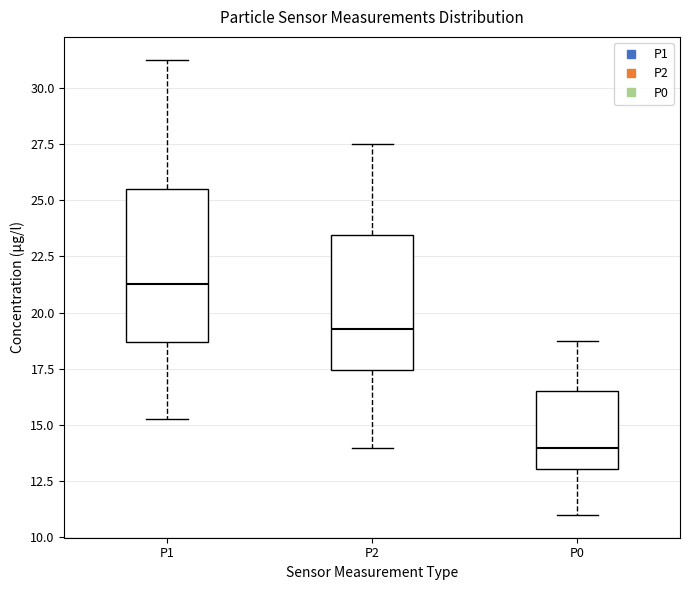

Reading left to right, read every box against the y-axis: the position of its median line, the range the box covers, and the ends of its whiskers. The values are not printed on the chart, so give them approximately, as read against the axis.

P1: median 21.5, box 18.5 to 25.5, whiskers 15.5 to 31.5
P2: median 19.5, box 17.5 to 23.5, whiskers 14.0 to 27.5
P0: median 14.0, box 13.0 to 16.5, whiskers 11.0 to 19.0